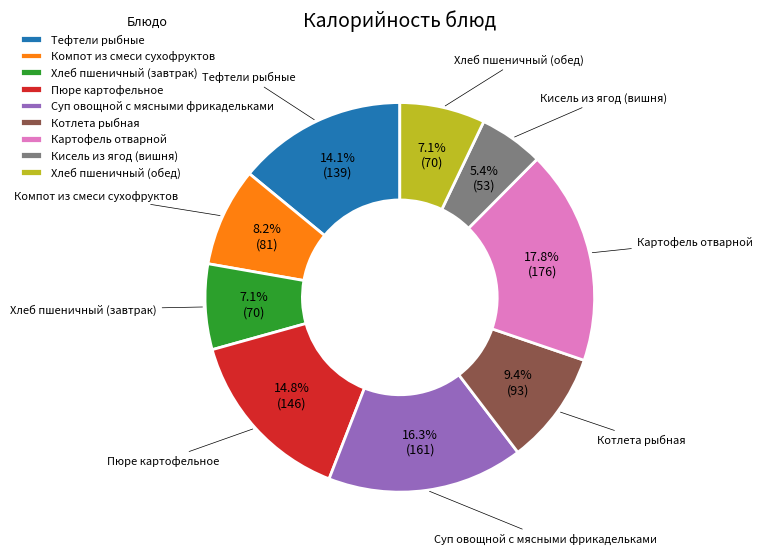

To the nearest percent, what is the average slice percentage?

11%